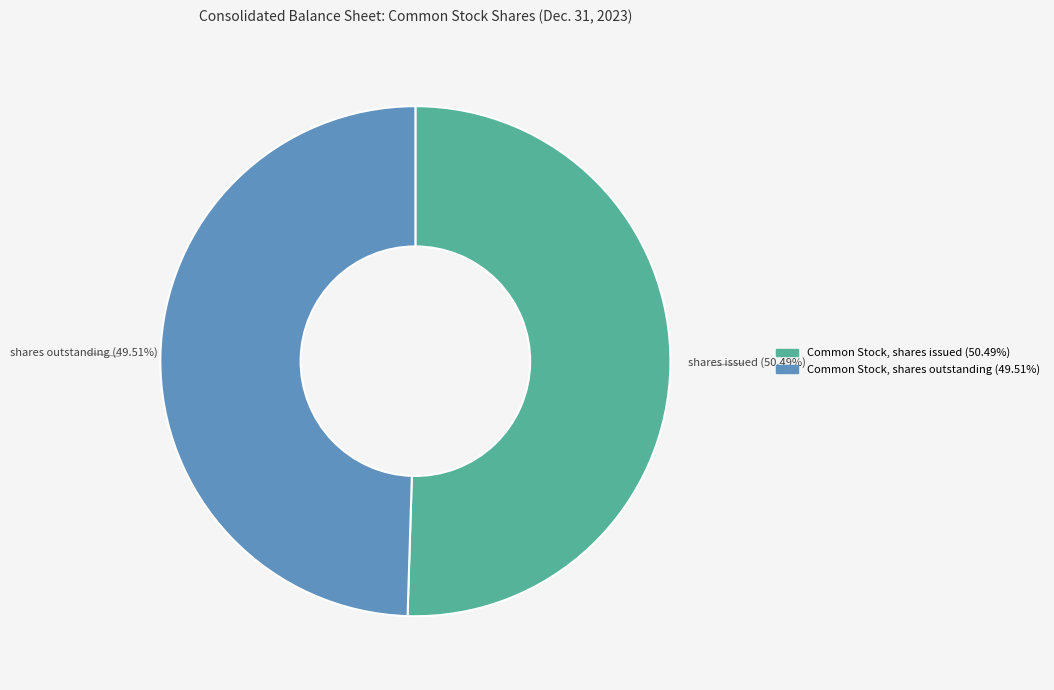

To the nearest percent, what percentage of the pie is Common Stock, shares outstanding?

50%